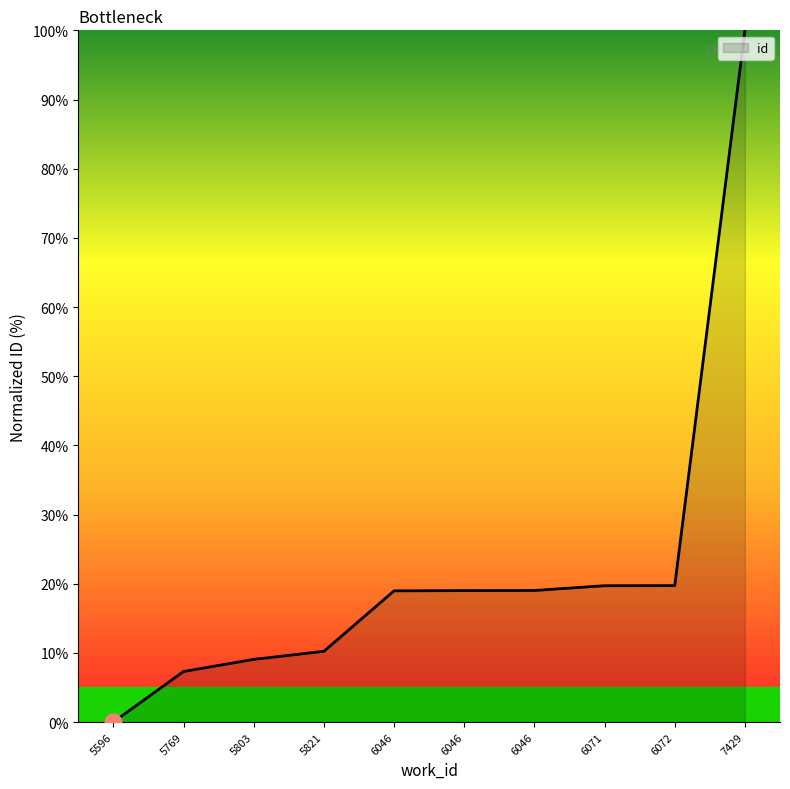

List the labels in order of value, smallest first.

5596, 5769, 5803, 5821, 6046, 6046, 6046, 6071, 6072, 7429